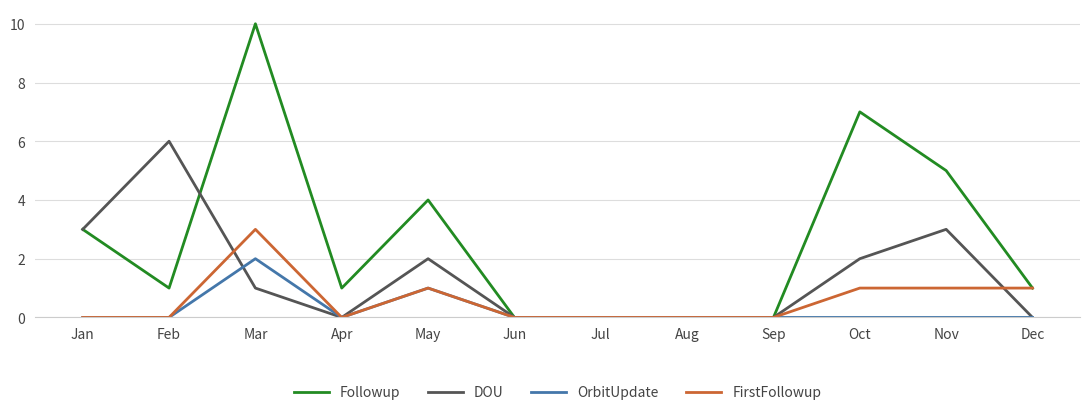

Is it true that DOU equals 3 at Apr?

False